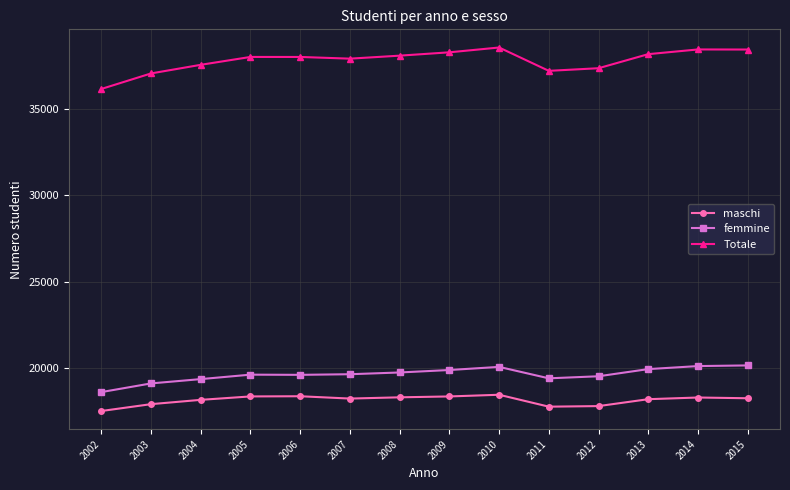

True or false: maschi and femmine cross at least once.

False